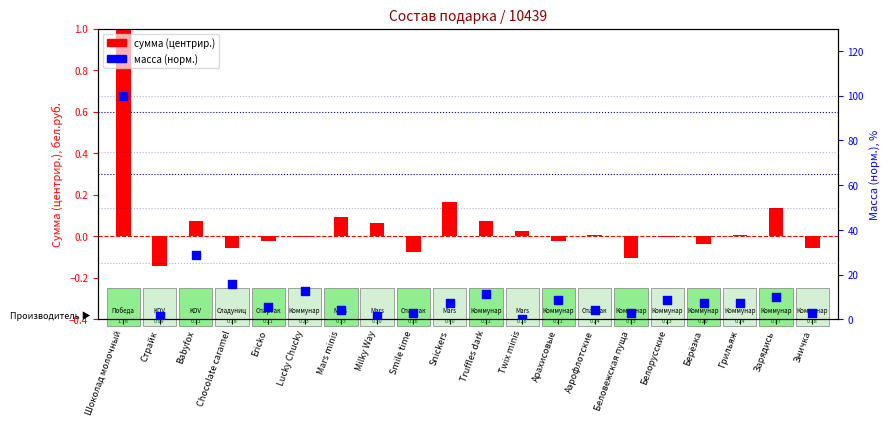

At which category is the sum across all series the highest?

Шоколад молочный